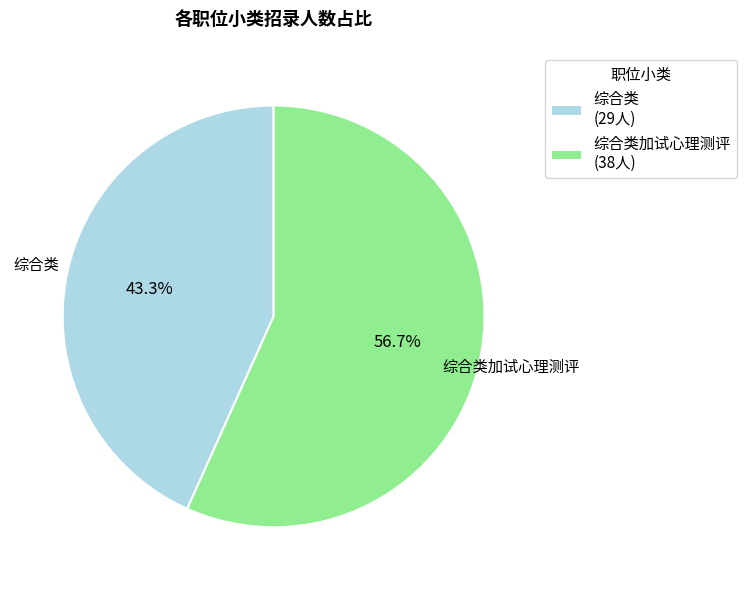

Count the number of slices in the pie.

2